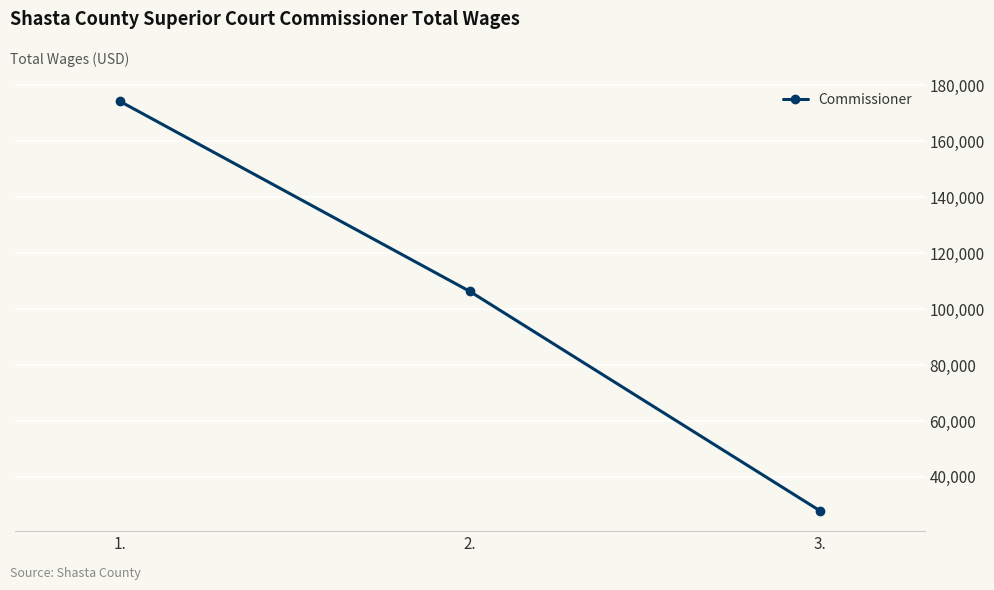

The value at 2. is 42905. True or false?

False